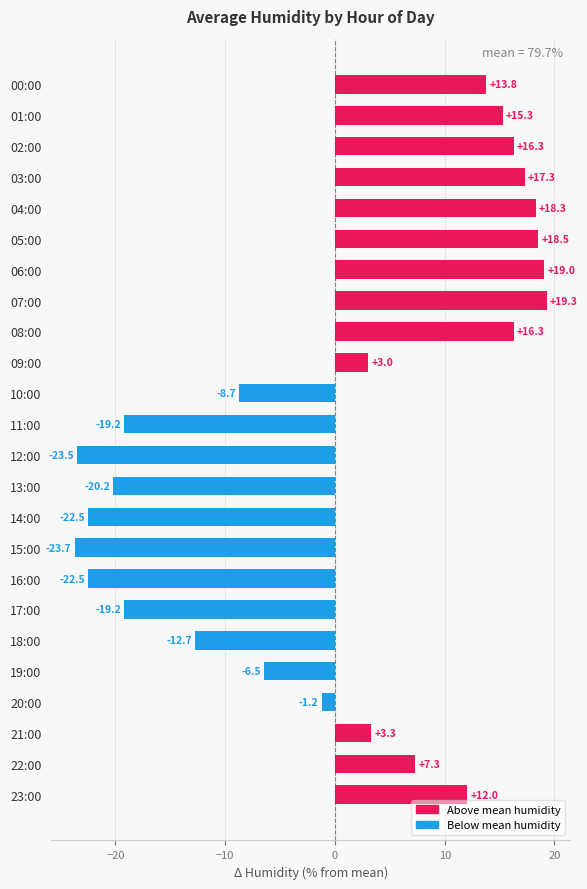

What is the label of the 18th bar from the top?

17:00